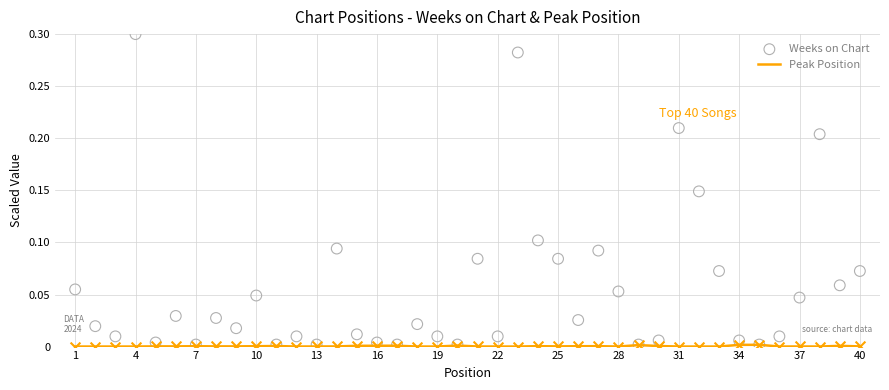

What are all the series names shown in the legend?

Peak Position, Weeks on Chart